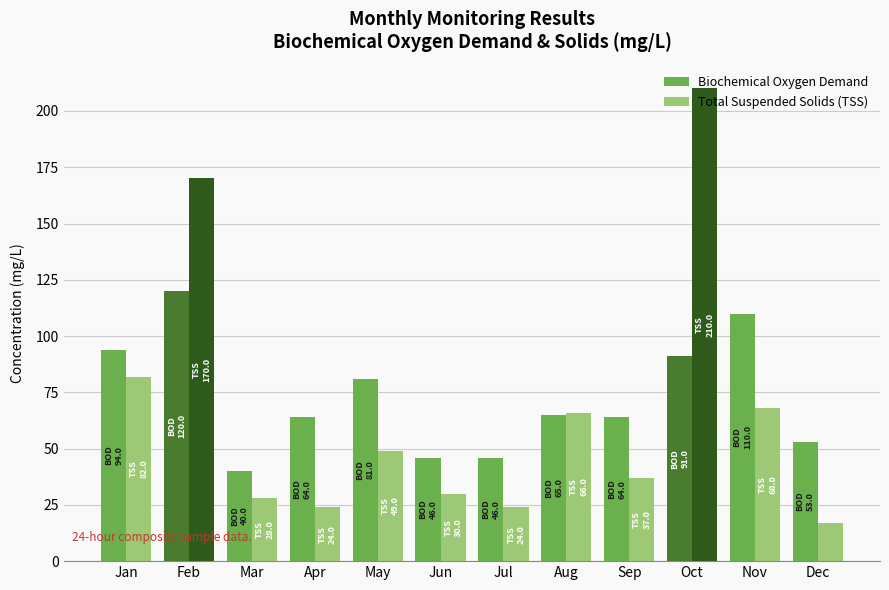

Which series has the largest total across all categories?

Biochemical Oxygen Demand